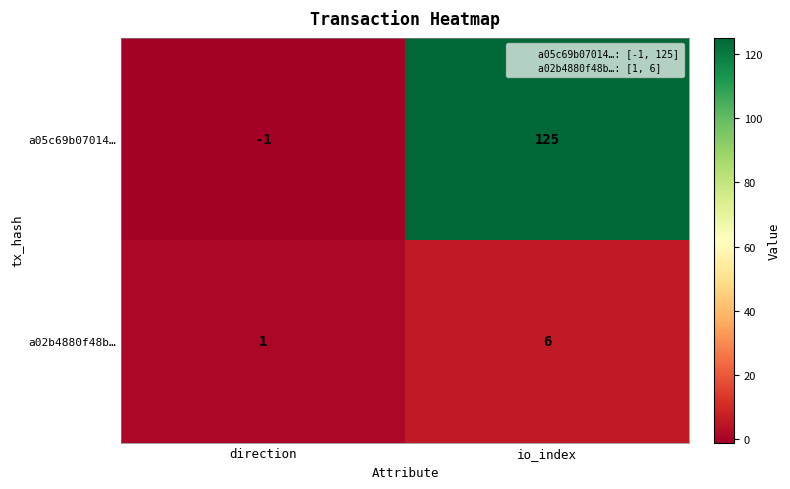

How many values in a05c69b07014… are below zero?

1